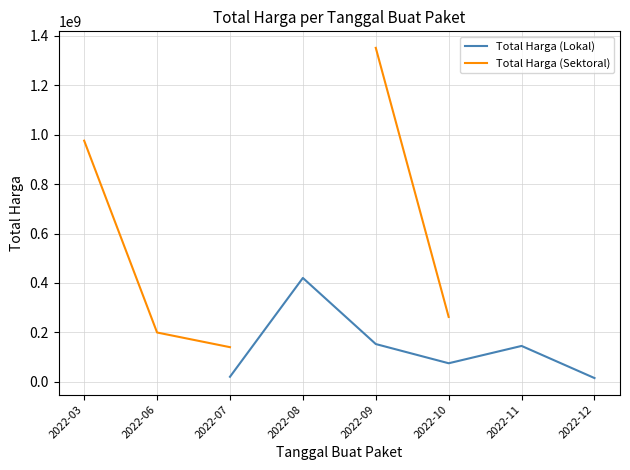

What is the approximate value of Total Harga (Sektoral) at 2022-06?

199200000.0